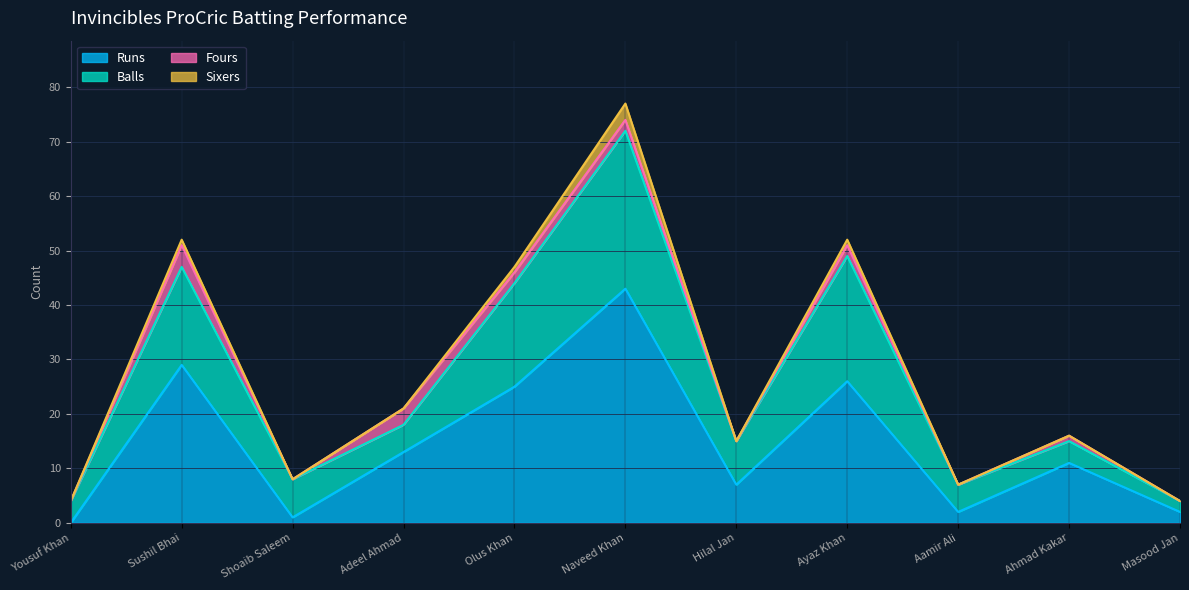

Is it true that Runs equals -18 at Yousuf Khan?

False